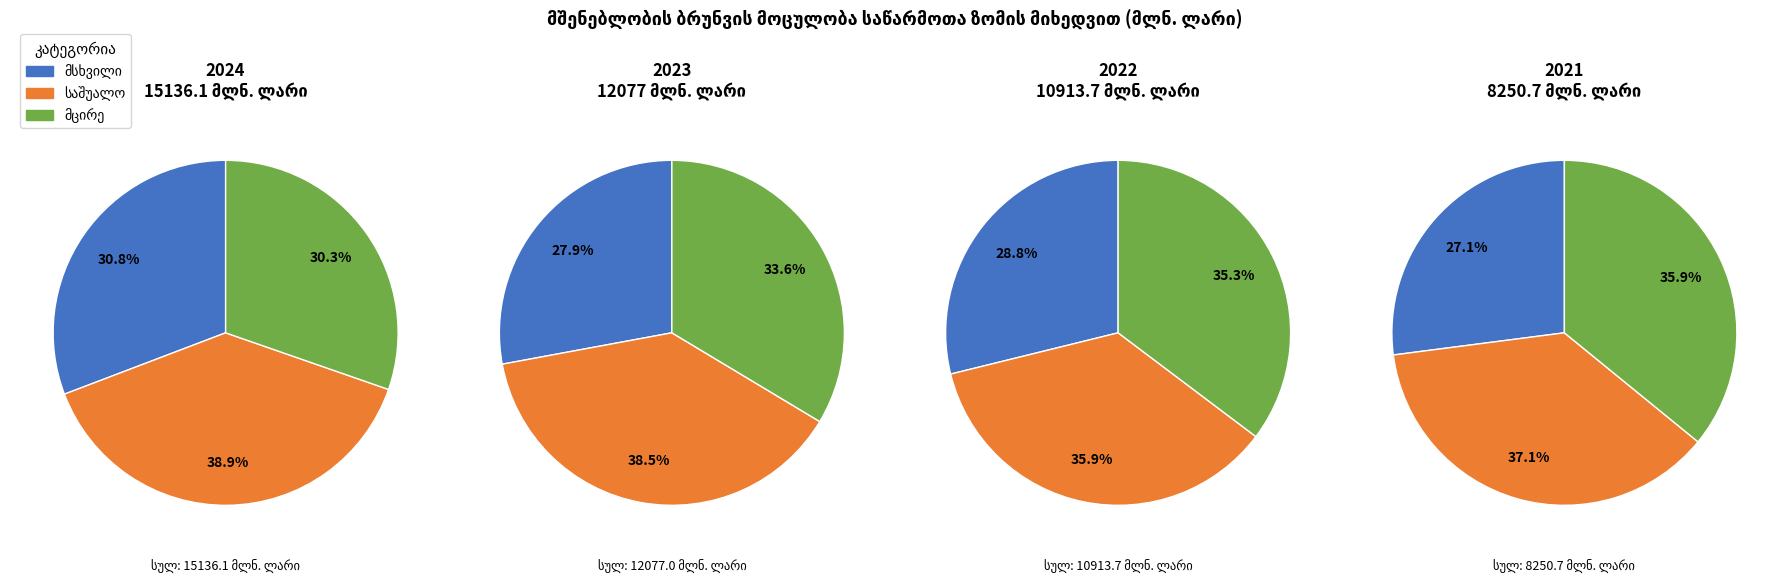

What is the difference between the highest and lowest values at 2021?

825.2